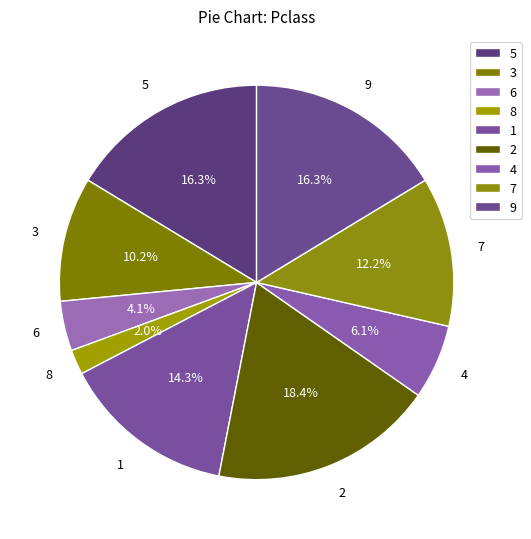

Count the number of slices in the pie.

9